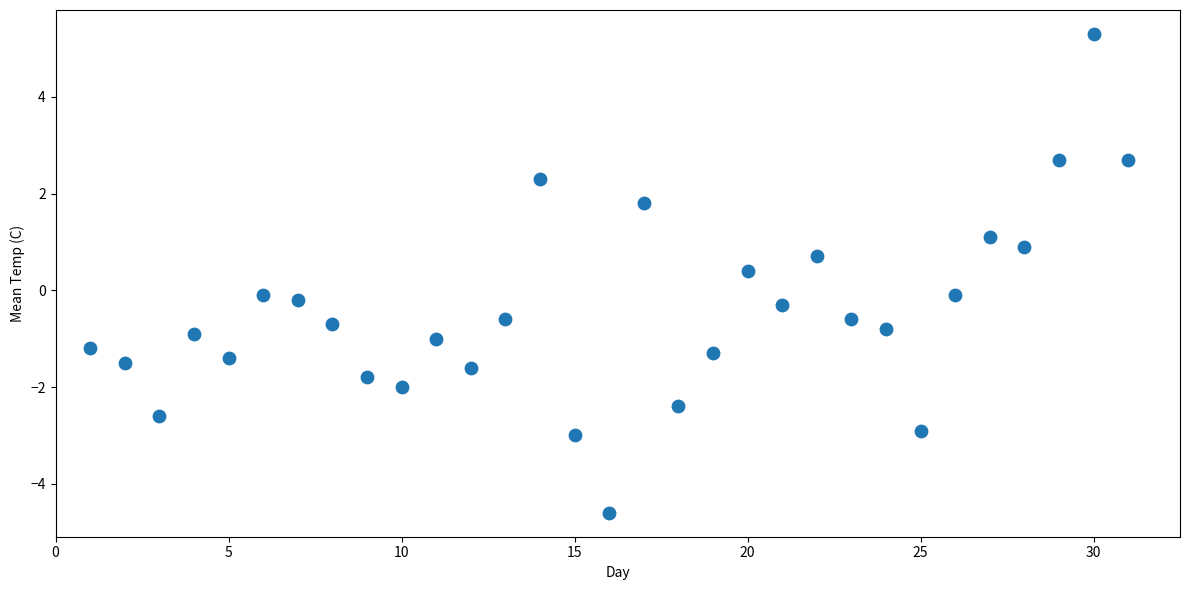

What is the range of X values (max minus min)?

30.0